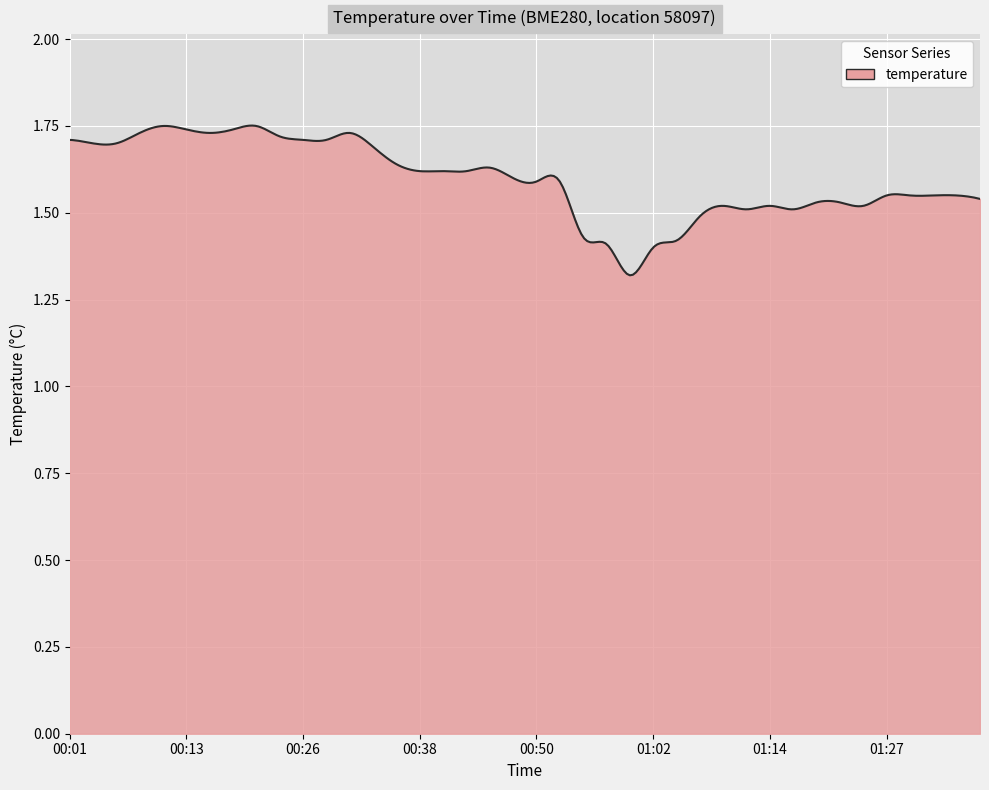

What is the difference between the maximum and minimum values?

0.4